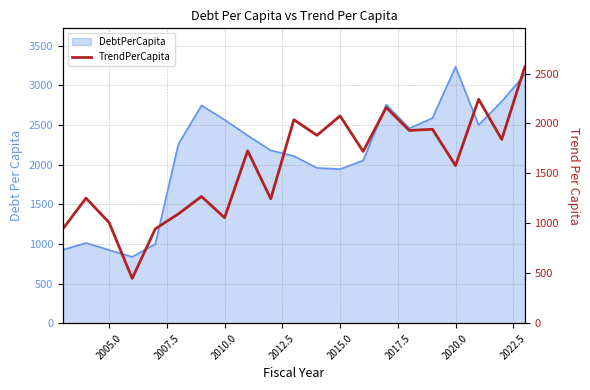

How many categories are shown in the chart?

21